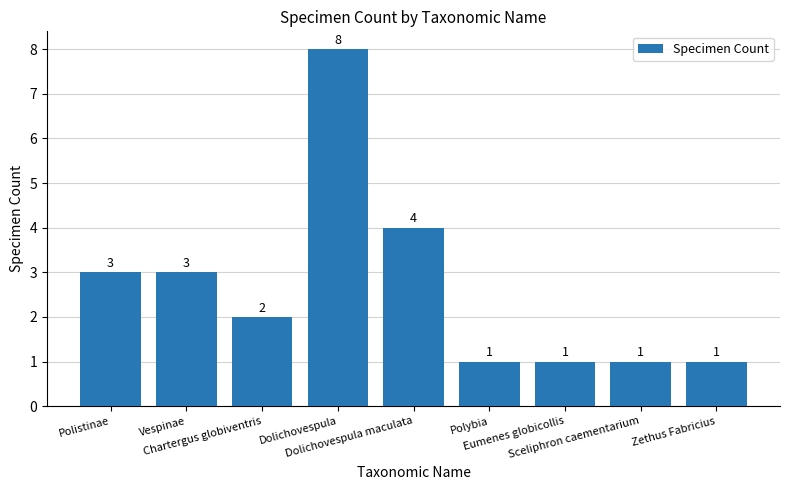

At which label does the data first exceed 2?

Polistinae